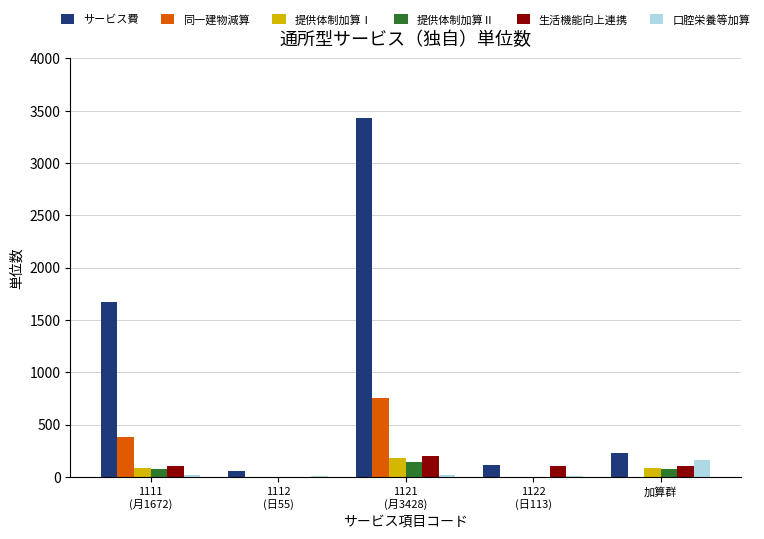

Which series has the largest total across all categories?

サービス費